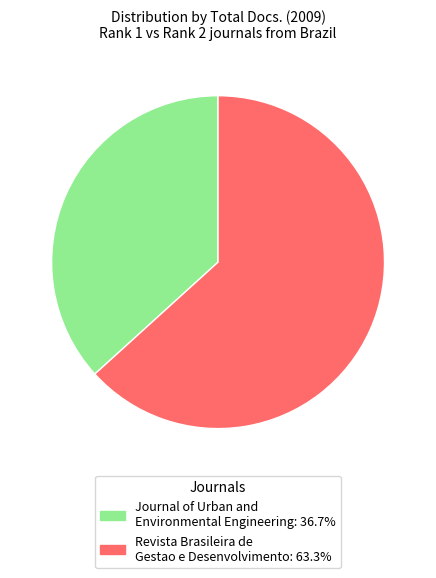

Is there a majority slice in this chart?

Yes